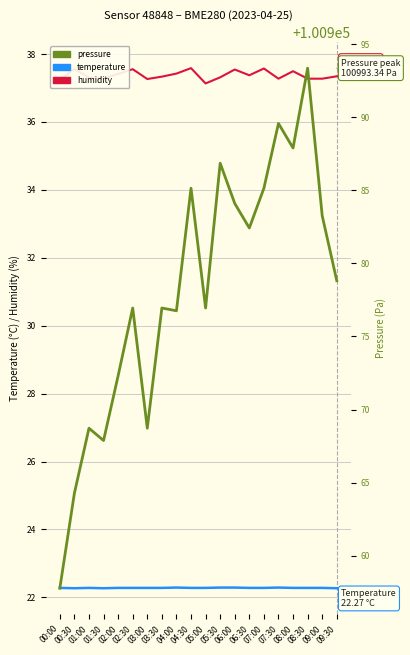

Reading right to left, transcribe all the data shown in this chart.

temperature: 22.3	22.3	22.3	22.3	22.3	22.3	22.3	22.3	22.3	22.3	22.3	22.3	22.3	22.3	22.3	22.3	22.3	22.3	22.3	22.3
humidity: 37.3	37.3	37.3	37.5	37.3	37.6	37.4	37.5	37.3	37.1	37.6	37.4	37.3	37.3	37.5	37.4	37.3	37.3	37.6	37.2
pressure: 100978.8	100983.2	100993.3	100987.9	100989.6	100985.1	100982.4	100984.1	100986.8	100976.9	100985.1	100976.8	100976.9	100968.7	100976.9	100972.3	100967.9	100968.7	100964.3	100957.8